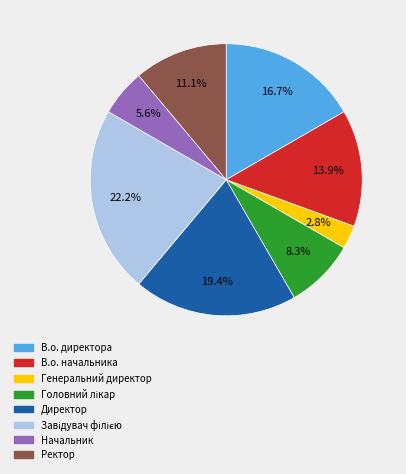

To the nearest percent, what percentage of the pie is Начальник?

6%